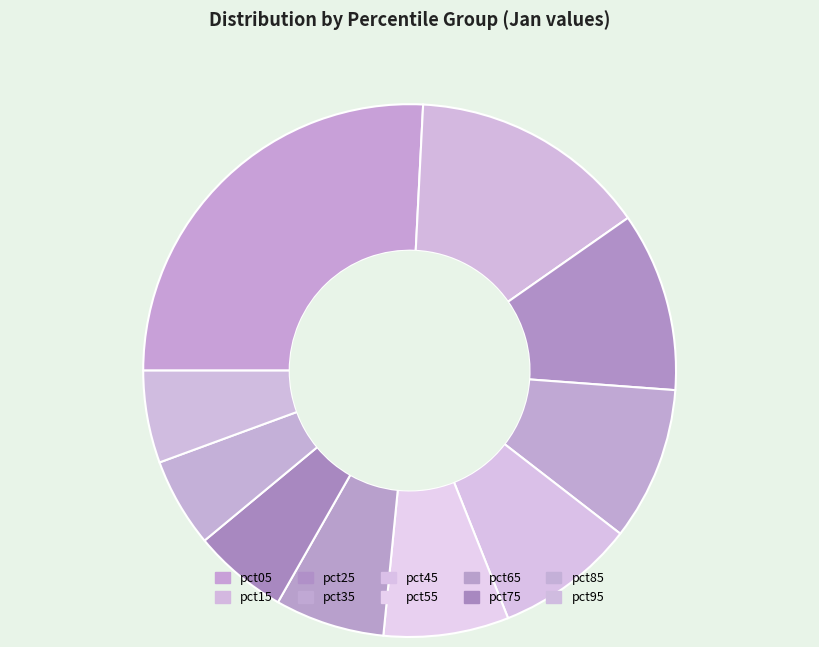

Does pct45 represent more than half of the total?

No